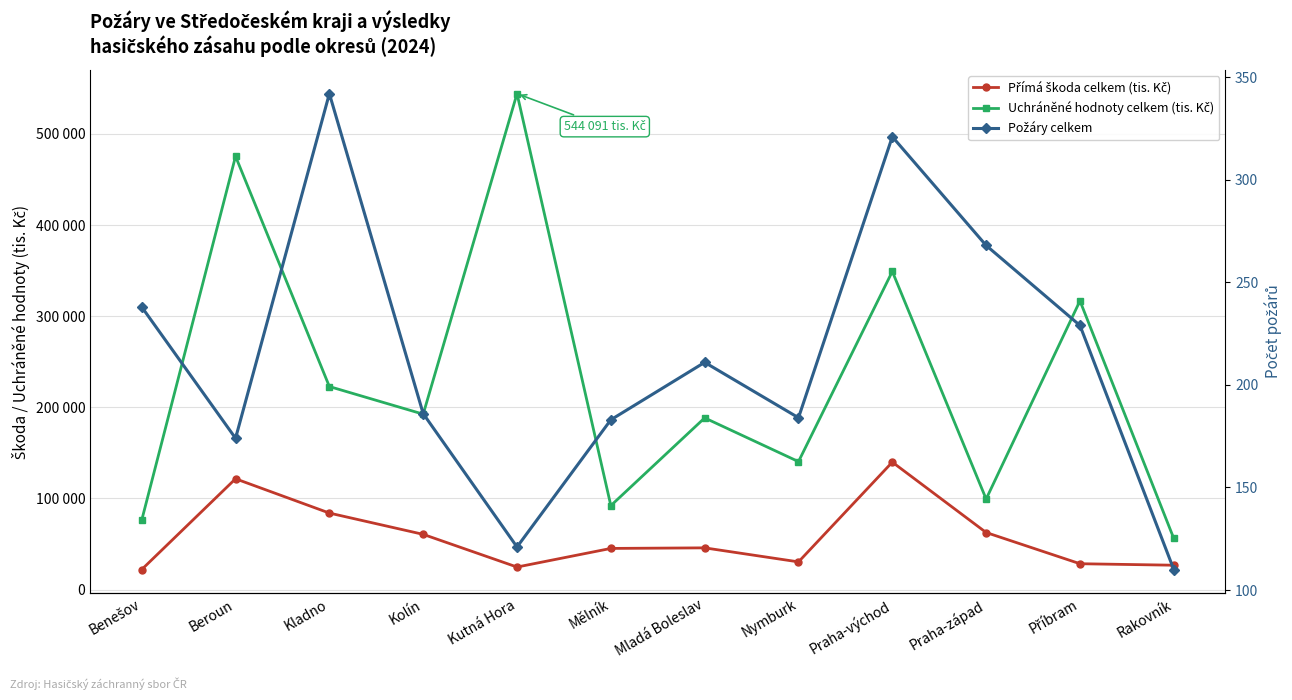

Which label corresponds to the smallest value in the chart?

Rakovník